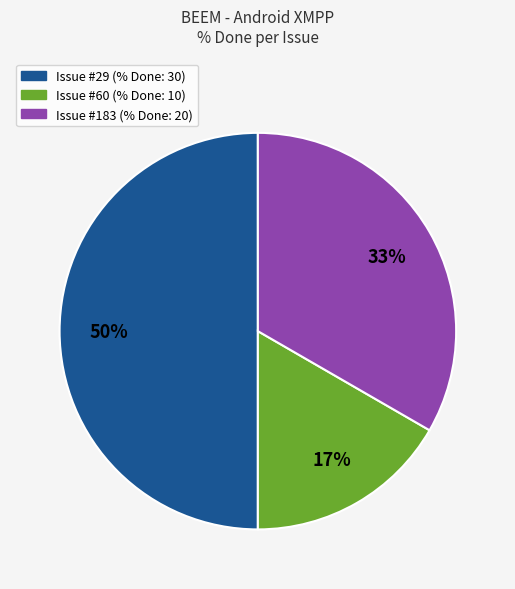

To the nearest percent, what is the average slice percentage?

33%